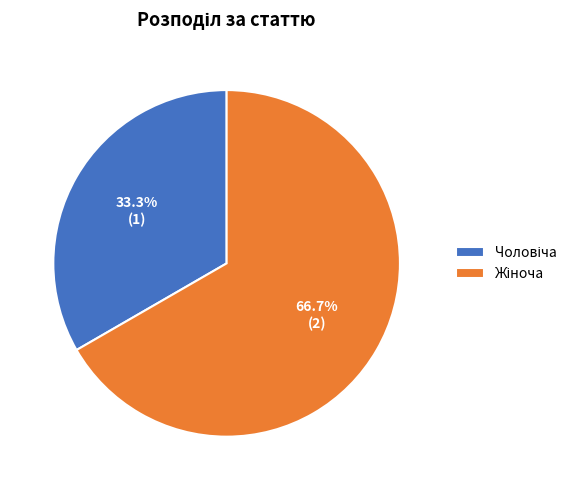

To the nearest percent, what is the difference between the largest and smallest slice percentages?

33%